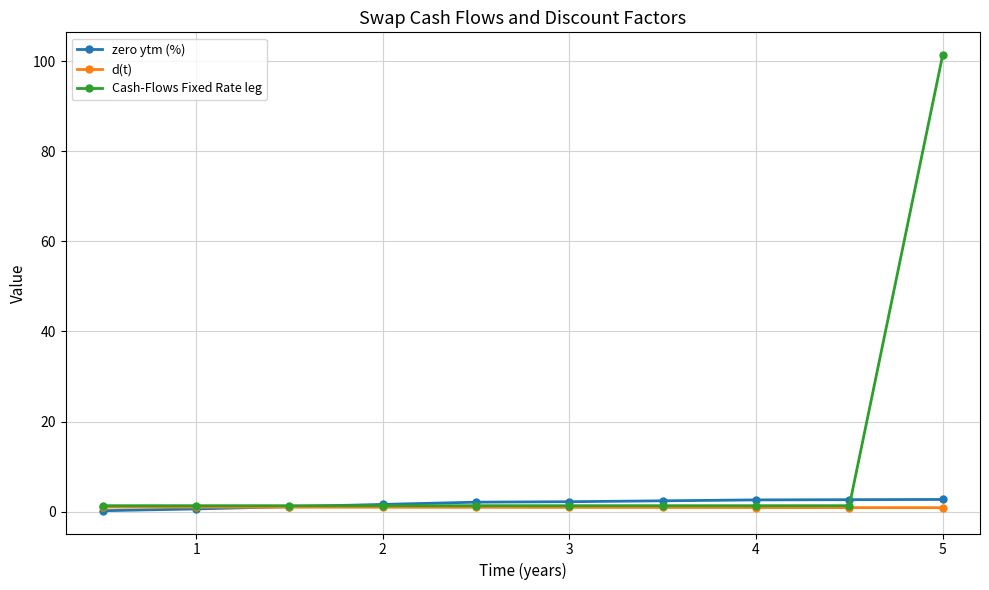

What is the value of the Cash-Flows Fixed Rate leg point at the 10th from the left?

101.3